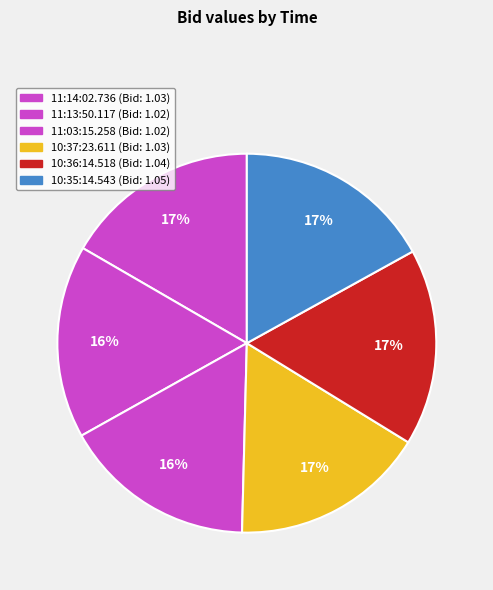

How many segments does this pie chart have?

6